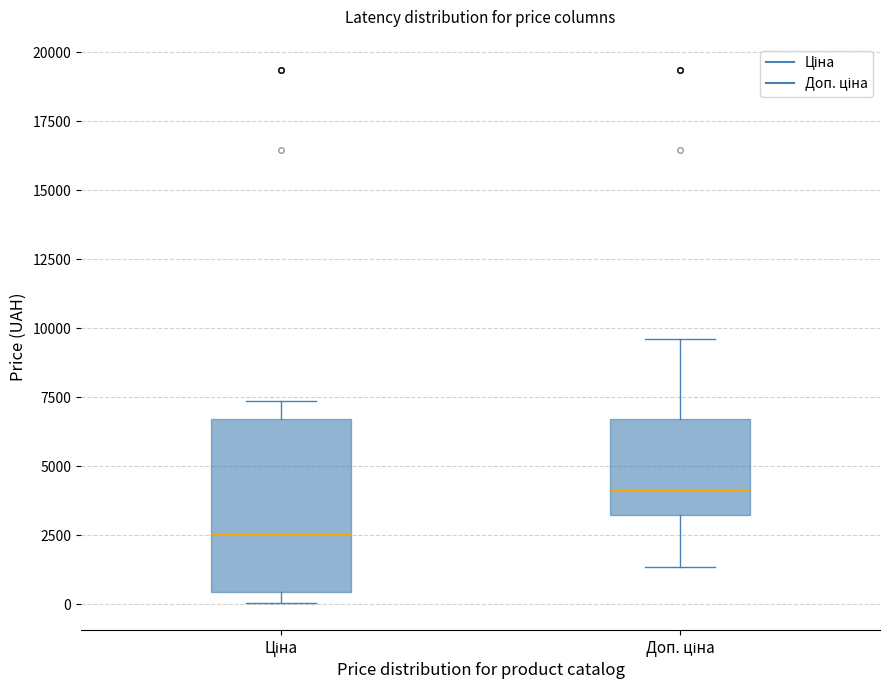

Where does the median line of the box for Ціна sit on the y-axis? The values are not printed on the chart, so give them approximately, as read against the axis.

2500